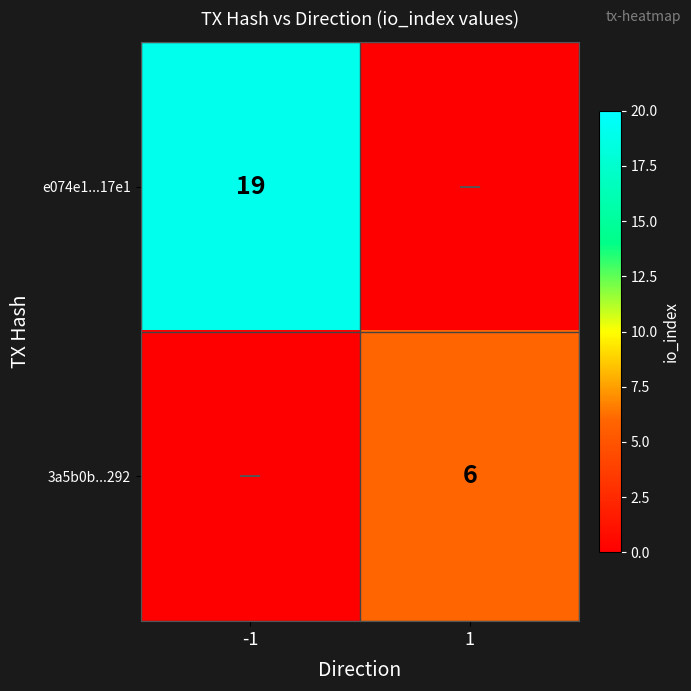

The 3a5b0b...292 series shows 6 at 1. True or false?

True